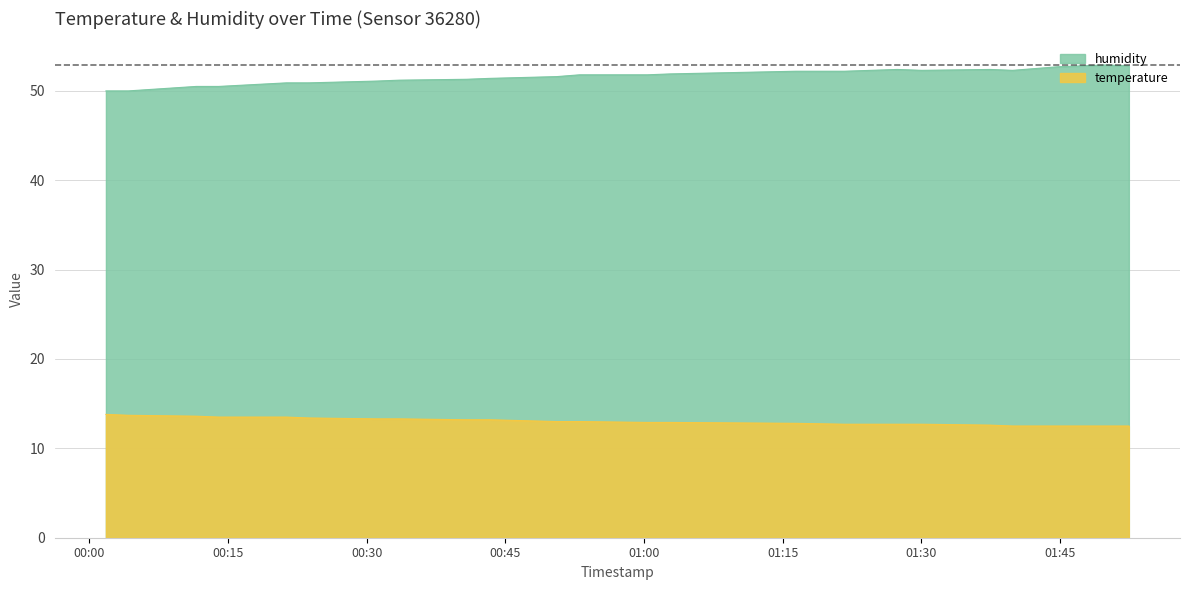

What is the lowest value of the temperature series?

12.5